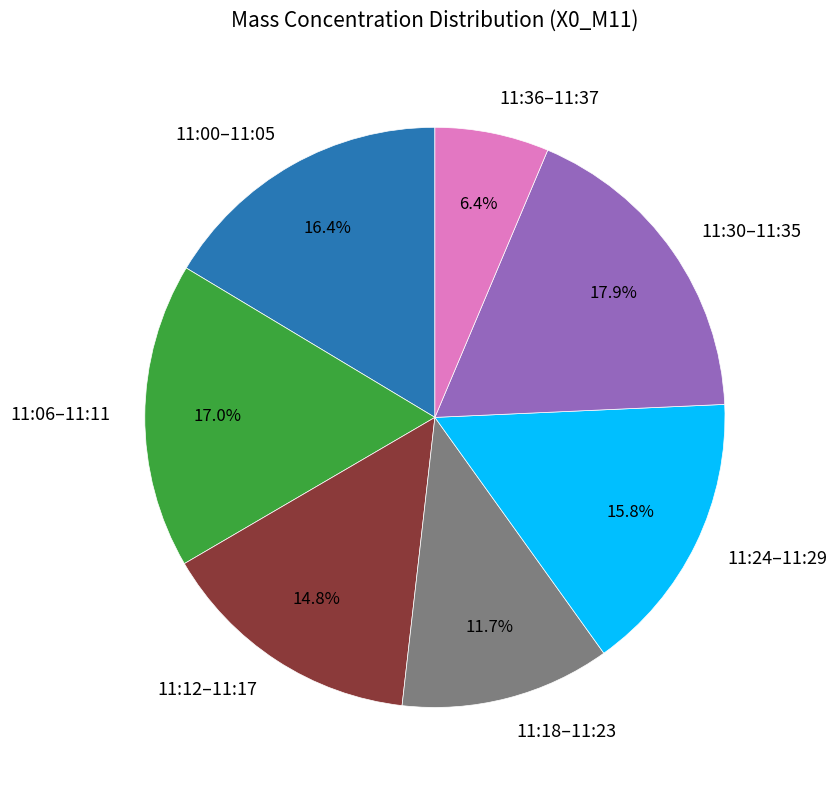

How many slices are in this pie chart?

7